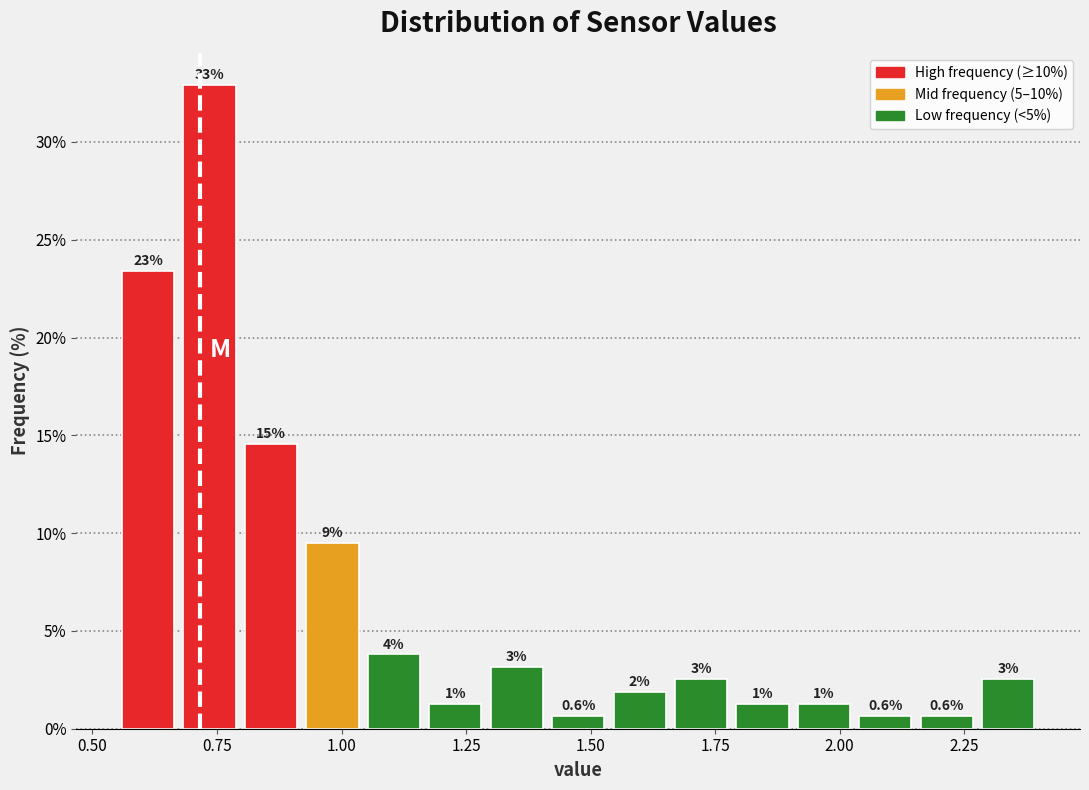

Read against the x-axis, roughly where is the centre of the tallest bar?

0.75